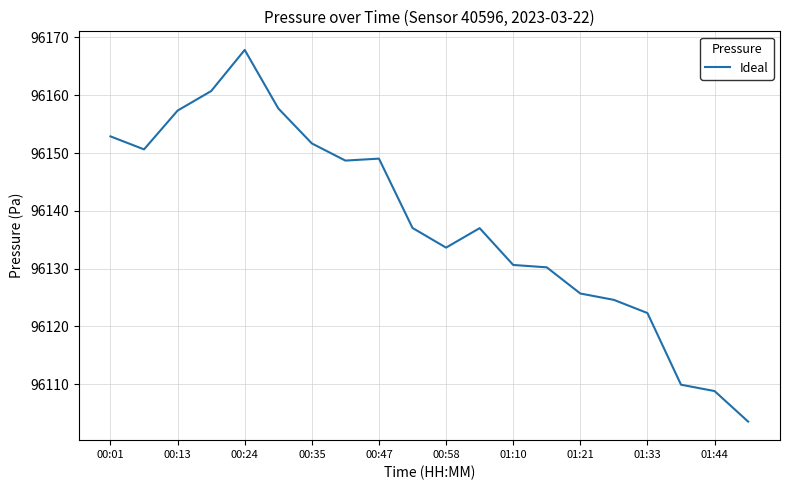

What is the greatest value displayed?

96167.8